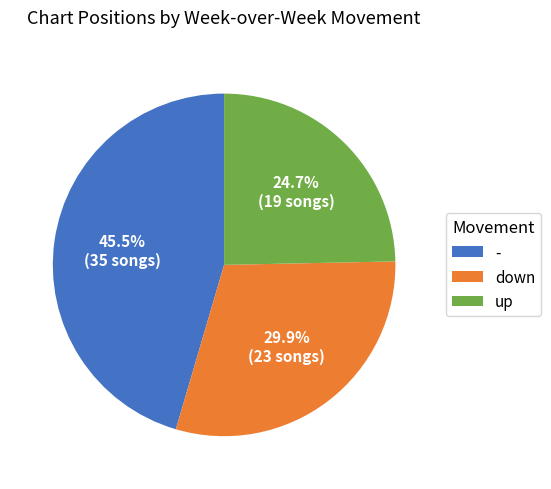

To the nearest percent, what is the average slice percentage?

33%